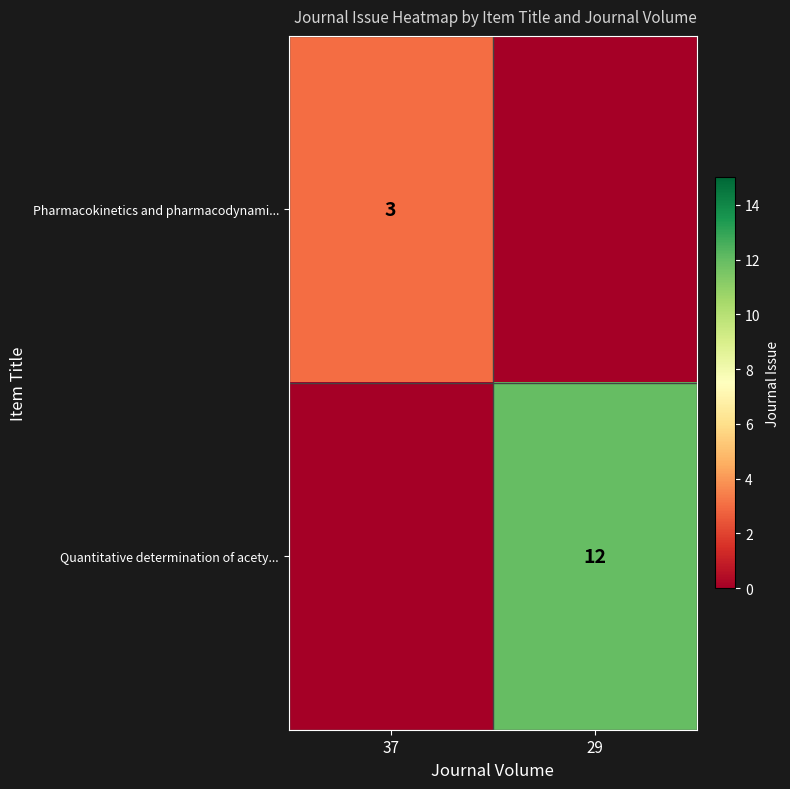

Is the value of Quantitative determination of acety... at 29 greater than the value of Pharmacokinetics and pharmacodynami... at 37?

Yes